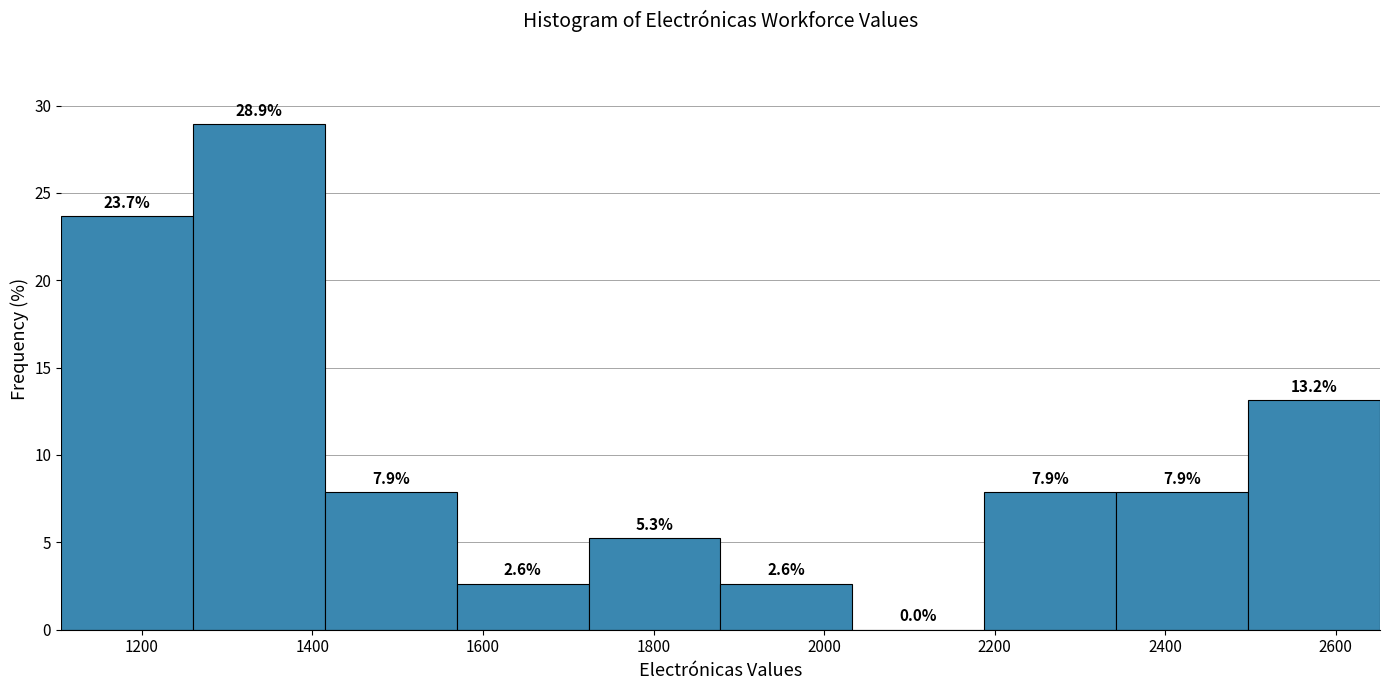

What is the height of the bar covering 1720 to 1880 on the x-axis? The bar edges are not printed on the chart, so give them approximately, as read against the axis.

5.3